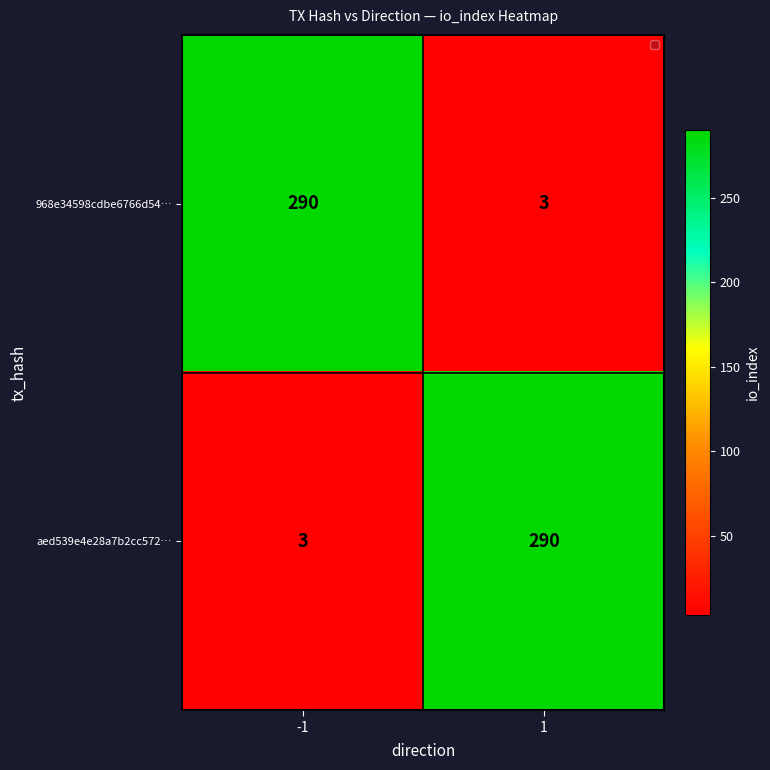

Reading left to right, list all the values displayed in this chart.

968e34598cdbe6766d54…: 290	3
aed539e4e28a7b2cc572…: 3	290